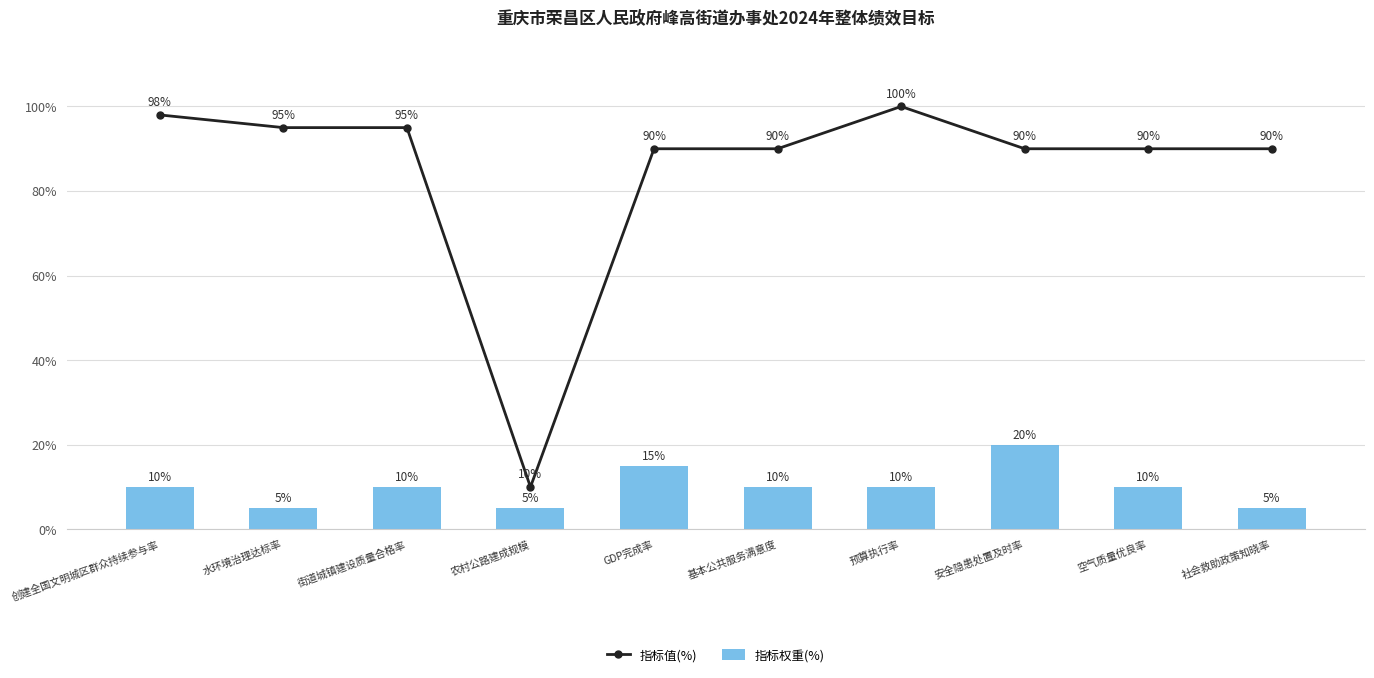

Are the bars grouped side by side (vs. stacked)?

Yes